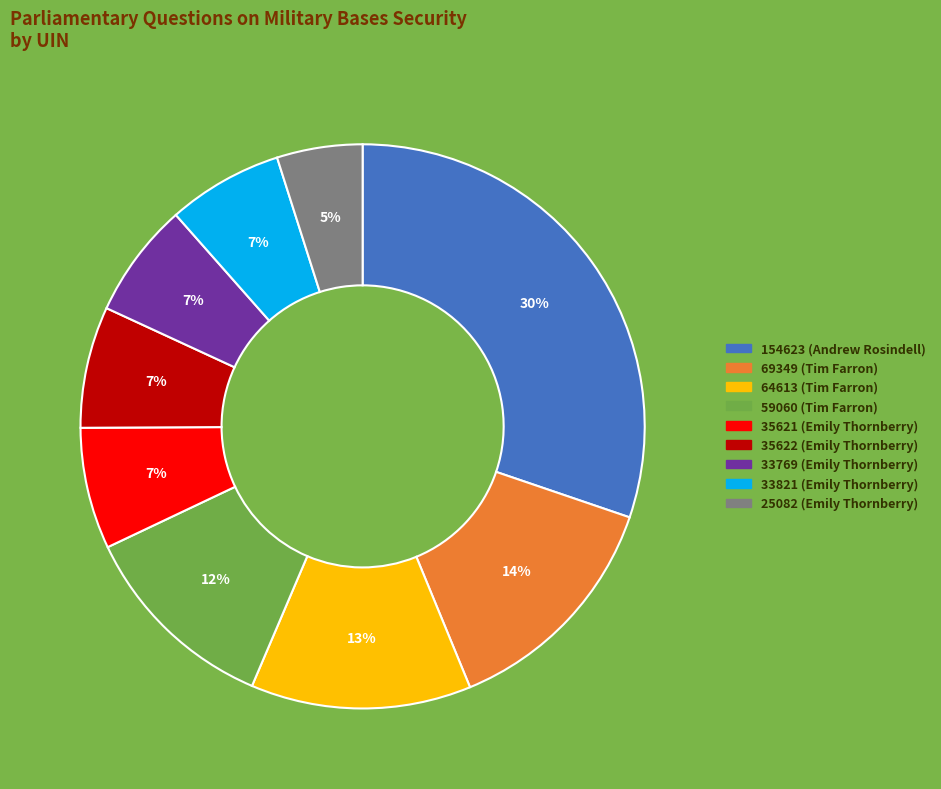

Is there any slice that represents more than half of the pie?

No